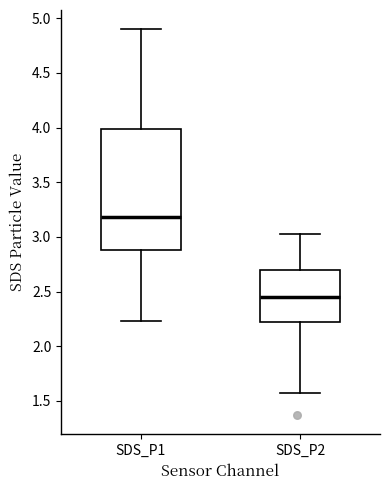

Which box is the tallest, from its lower edge to its upper edge?

SDS_P1